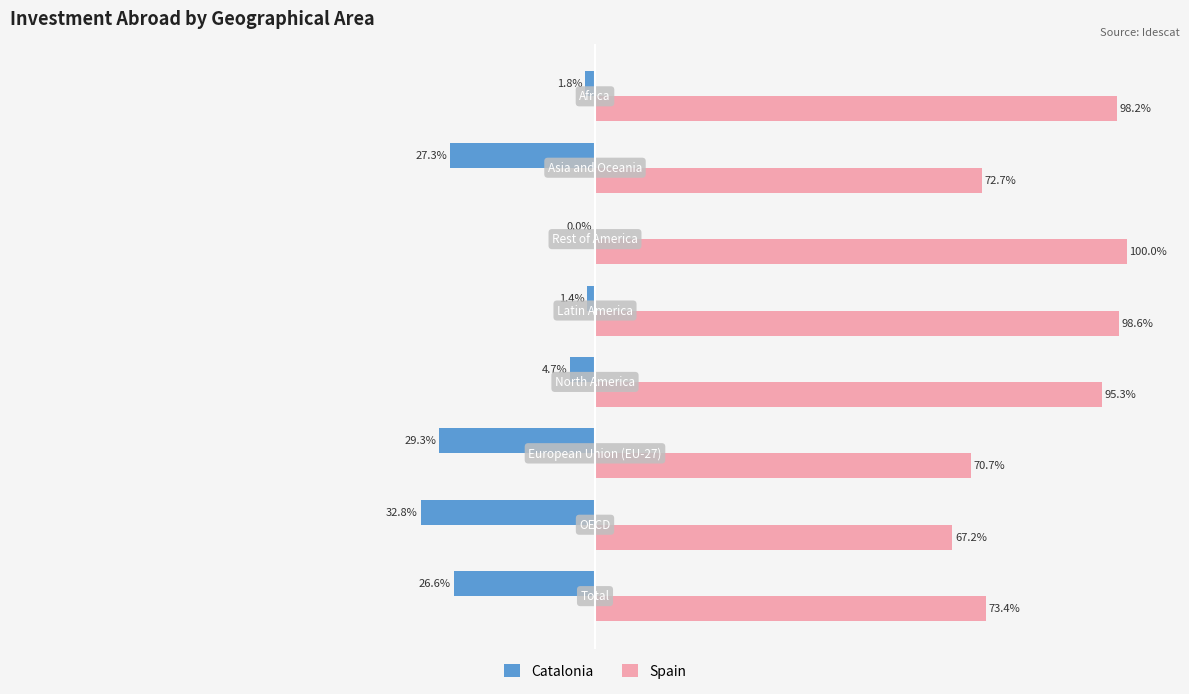

Which series has the largest total across all categories?

Spain